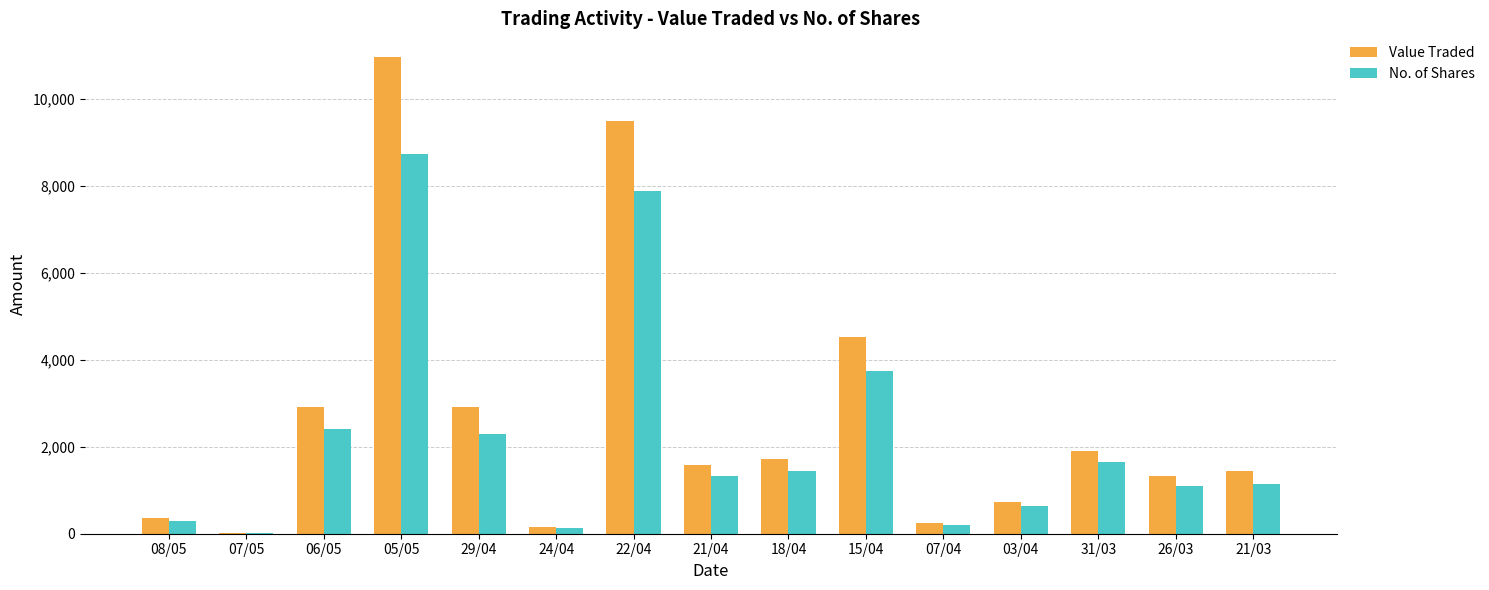

Which category has the highest value across all series?

05/05